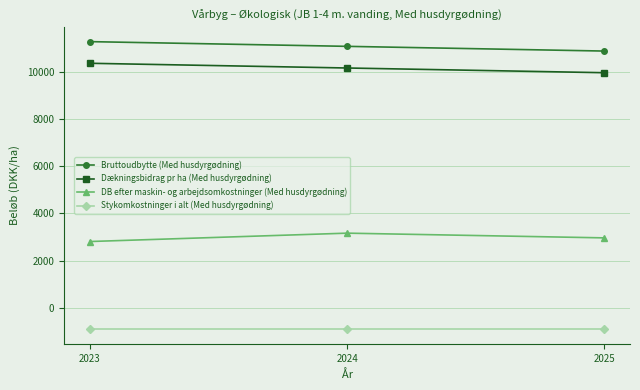

Which series has the largest total across all categories?

Bruttoudbytte (Med husdyrgødning)